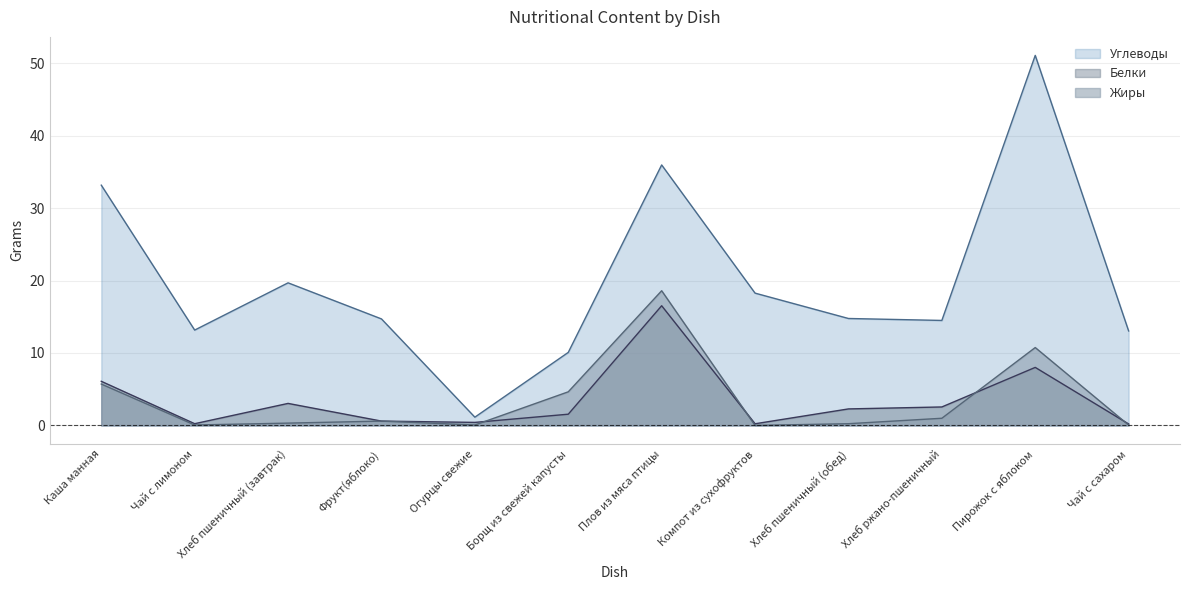

The value of Белки at Фрукт(яблоко) is 0.8. True or false?

False